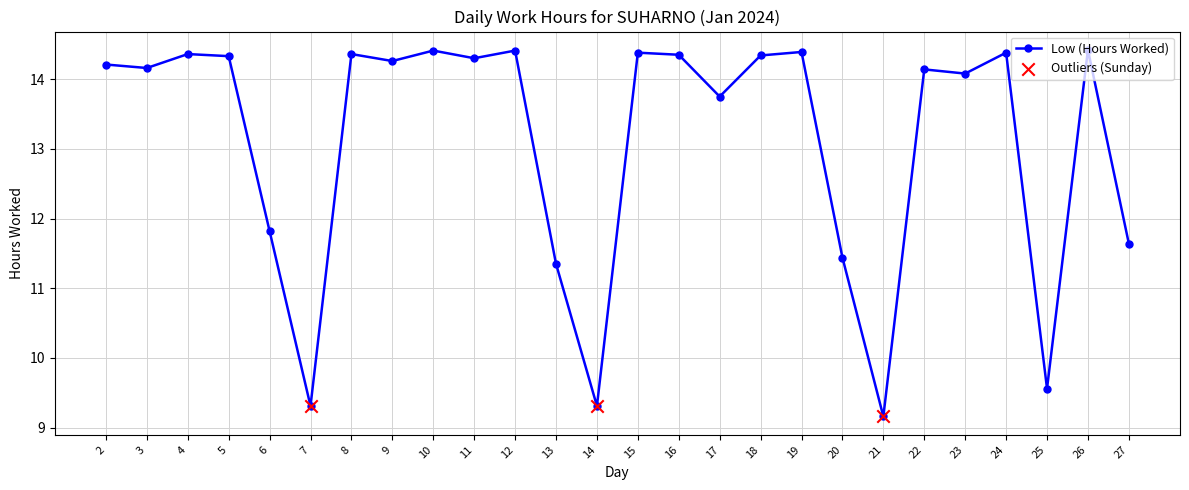

What is the ratio of the value at 15 to the value at 20?

1.3